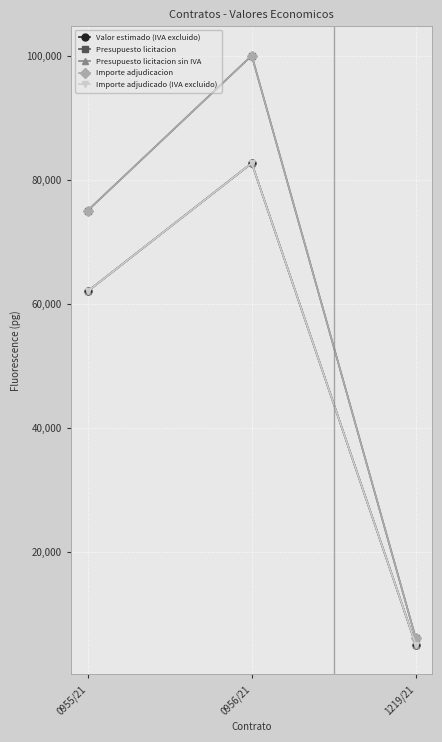

The Importe adjudicado (IVA excluido) series shows 61983.5 at 0955/21. True or false?

True